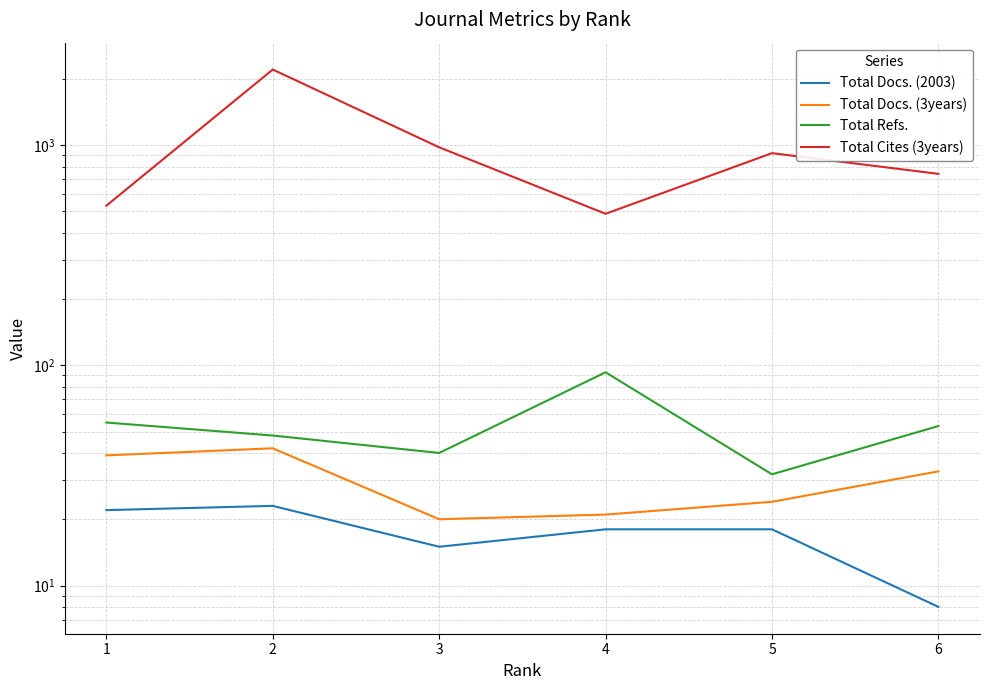

What is the difference between the maximum and minimum values in the Total Docs. (3years) series?

22